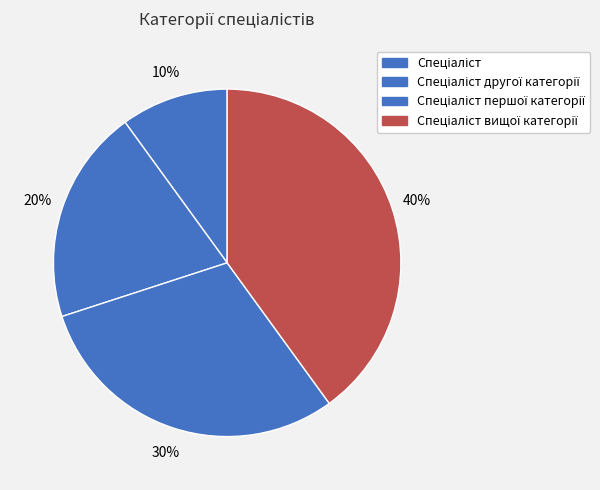

Count the number of slices in the pie.

4